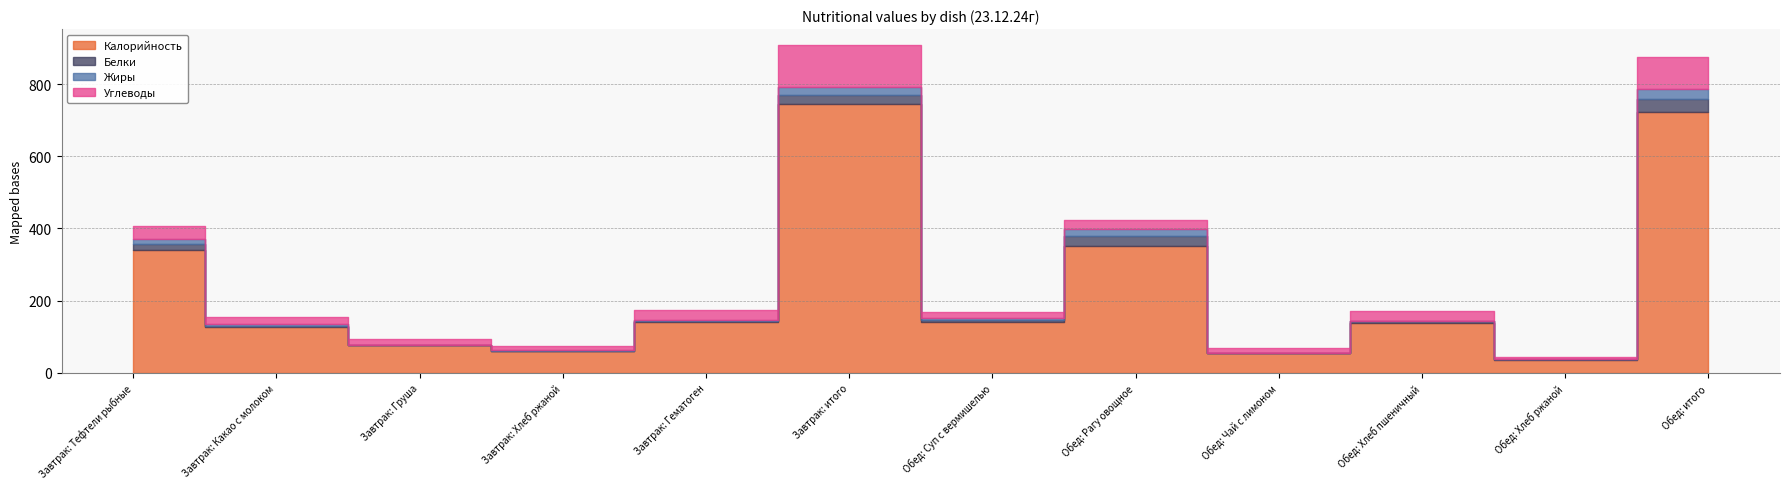

The value of Калорийность at Обед: Хлеб пшеничный is 138.9. True or false?

True